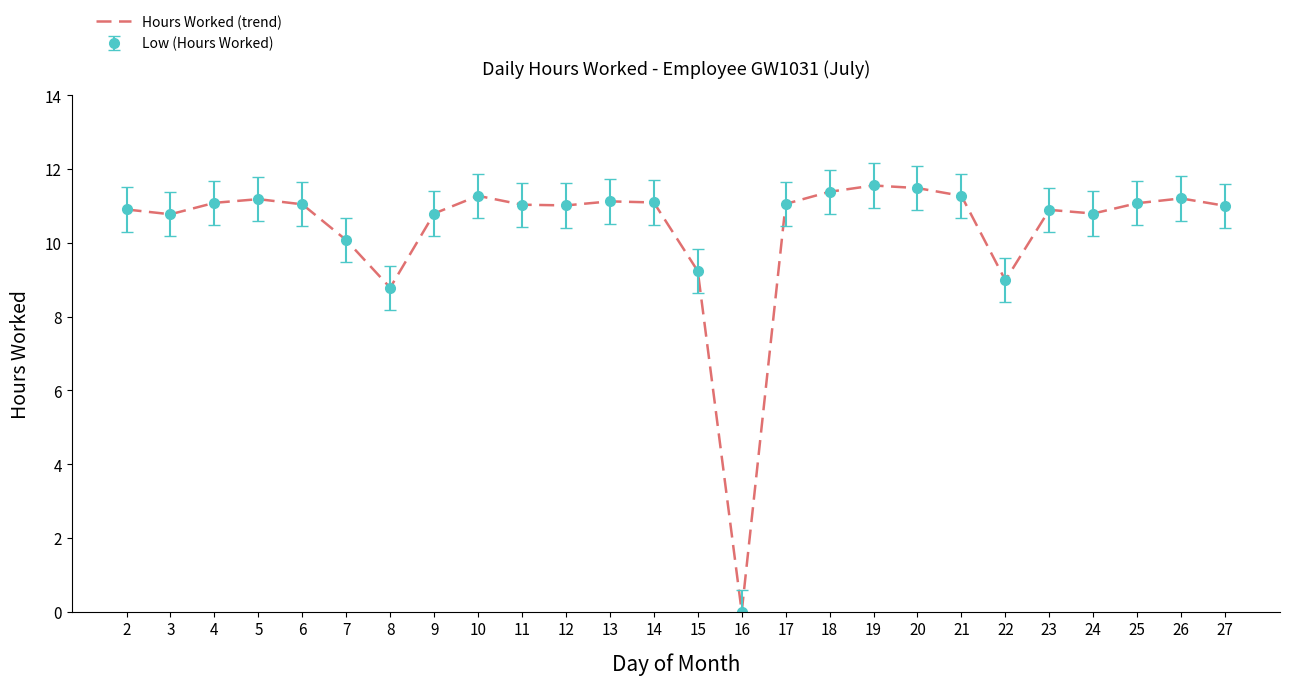

Which category has the highest value across all series?

19